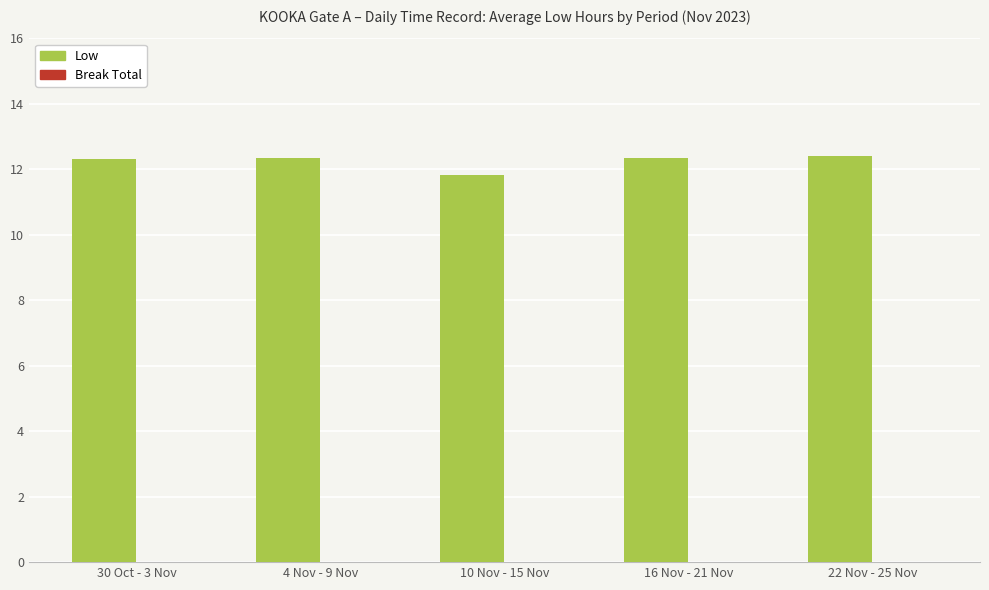

Where does the data first go above 12?

30 Oct - 3 Nov